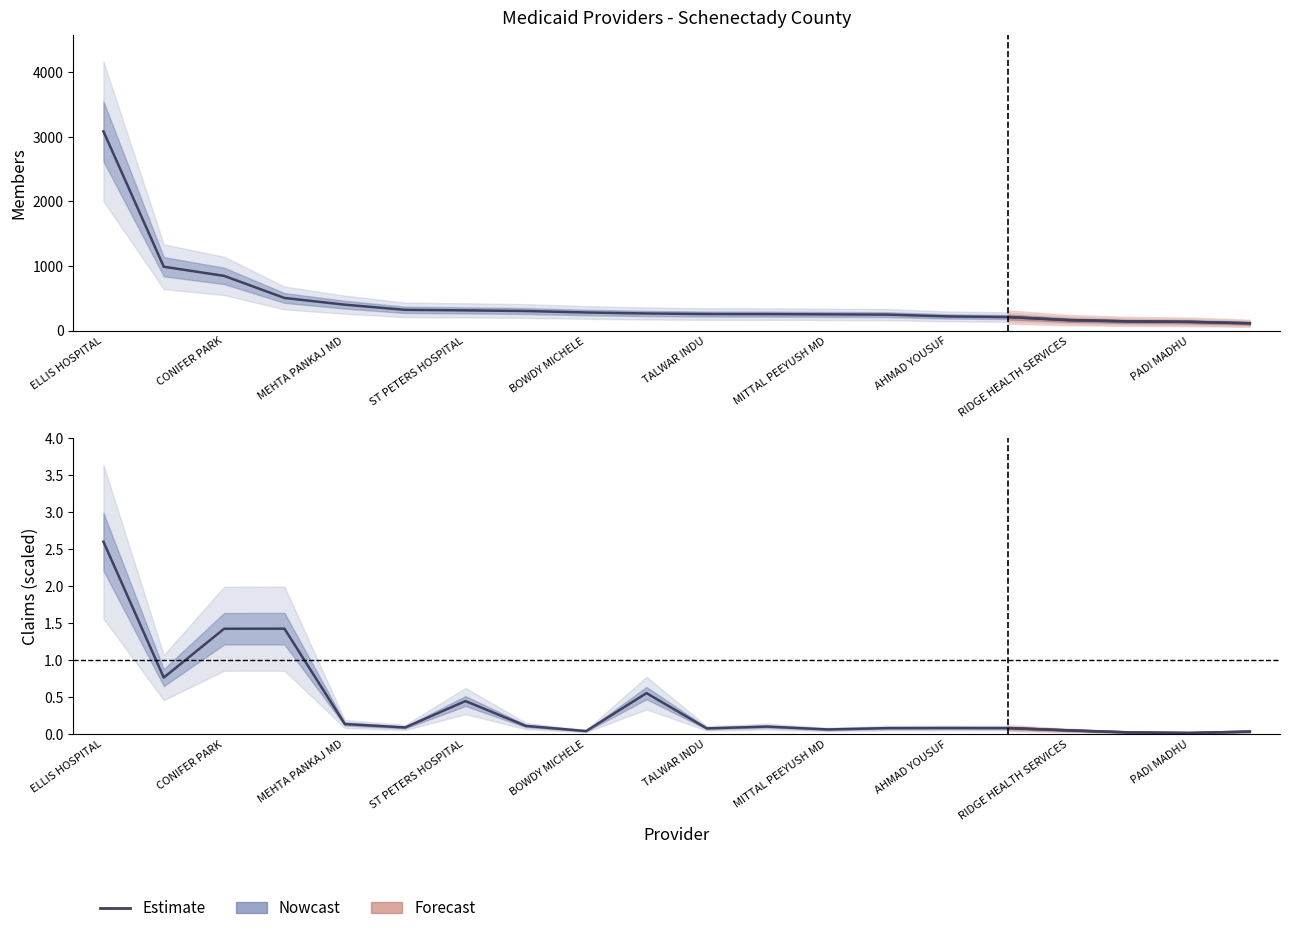

The chart shows a value of 209 at 15. True or false?

True